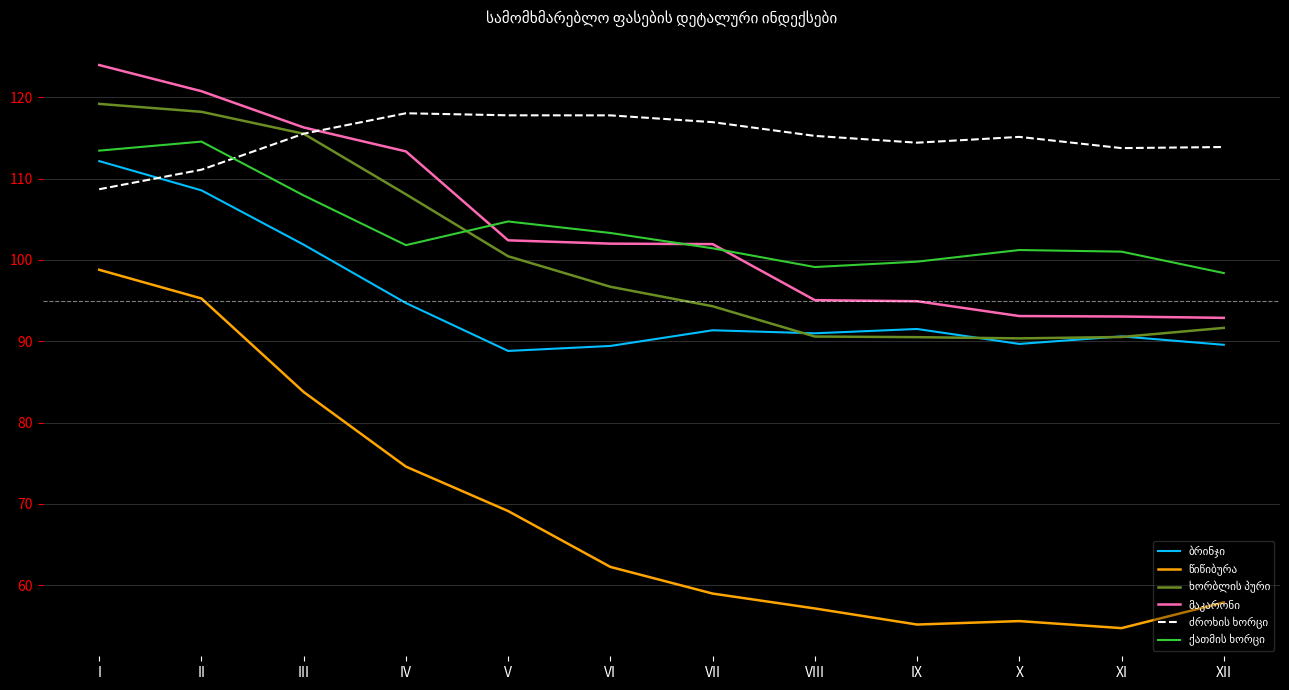

What is the greatest value displayed?

124.0